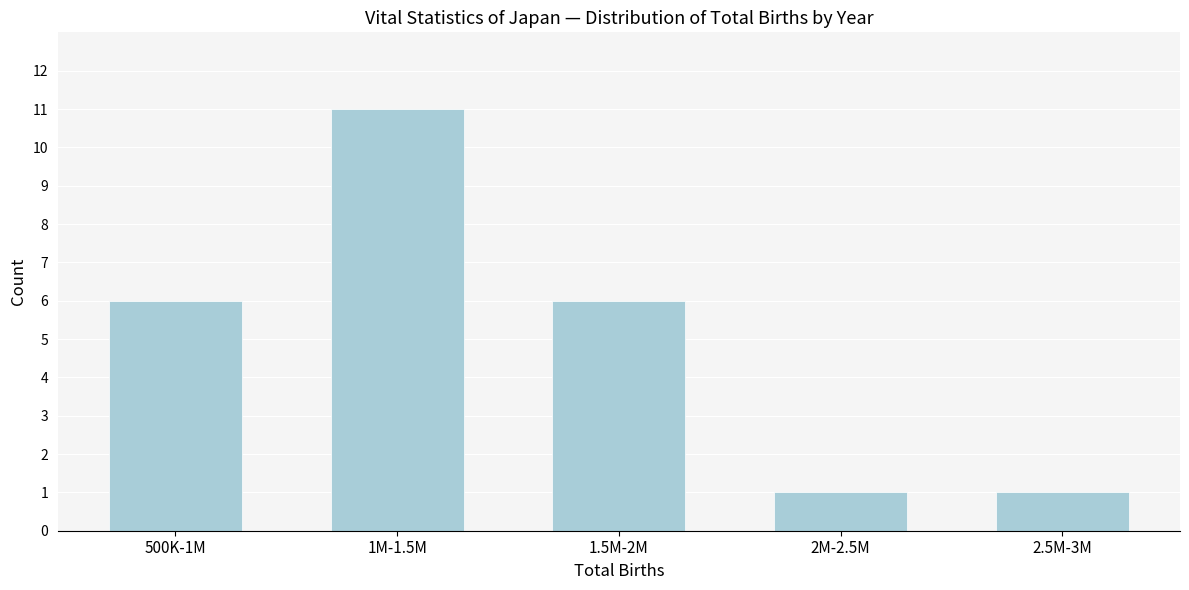

Reading left to right, what are all the values shown in this chart?

500K-1M=6	1M-1.5M=11	1.5M-2M=6	2M-2.5M=1	2.5M-3M=1